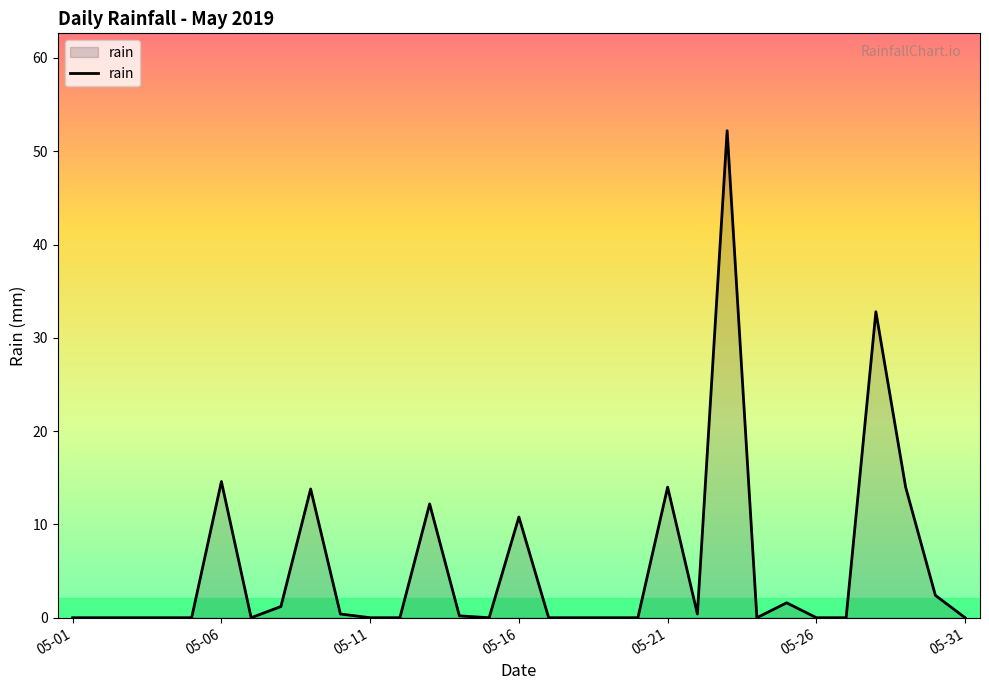

What is the greatest value displayed?

52.2